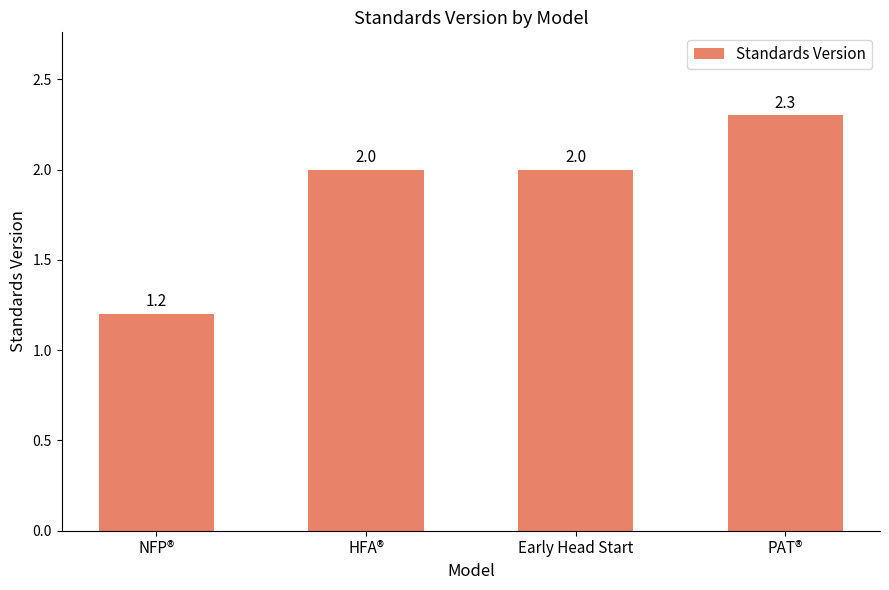

Are the bars grouped side by side (vs. stacked)?

No